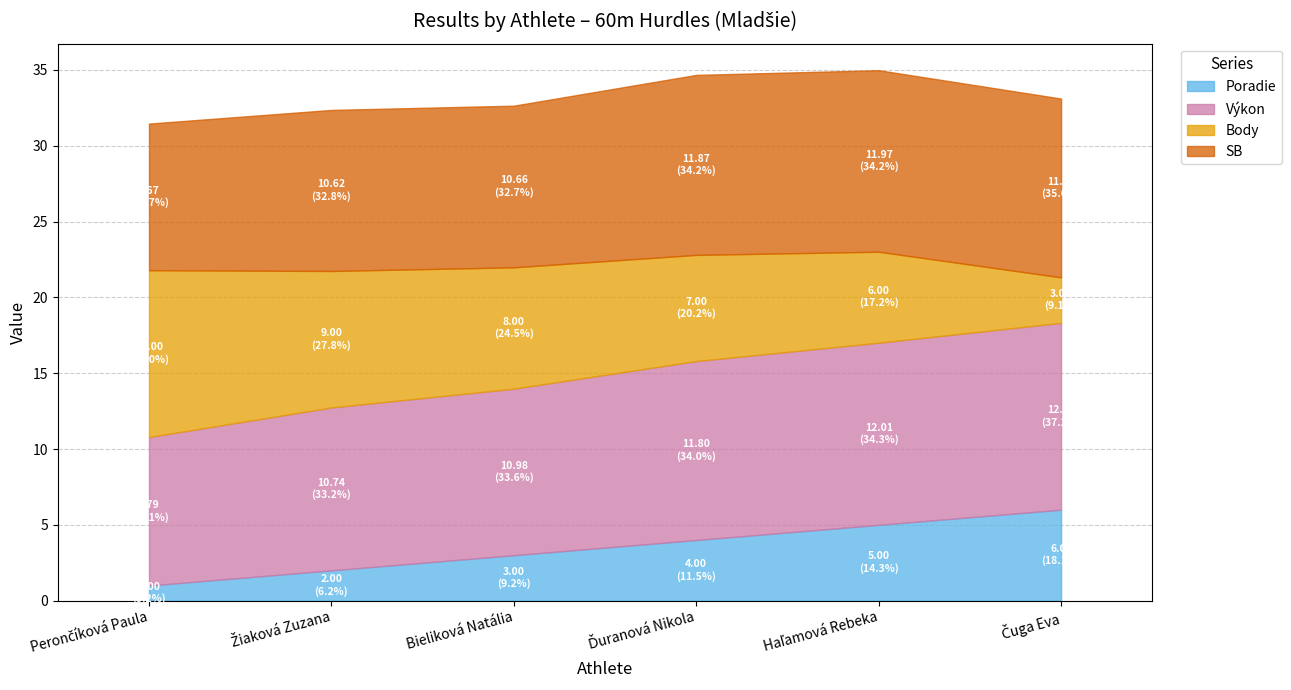

Between Čuga Eva and Ďuranová Nikola, which is larger?

Čuga Eva